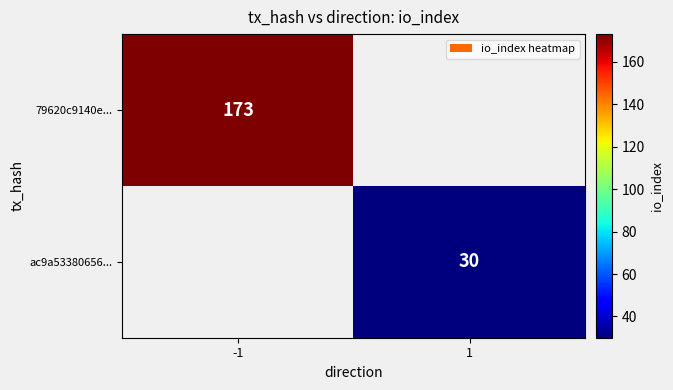

What is the smallest value displayed?

30.0